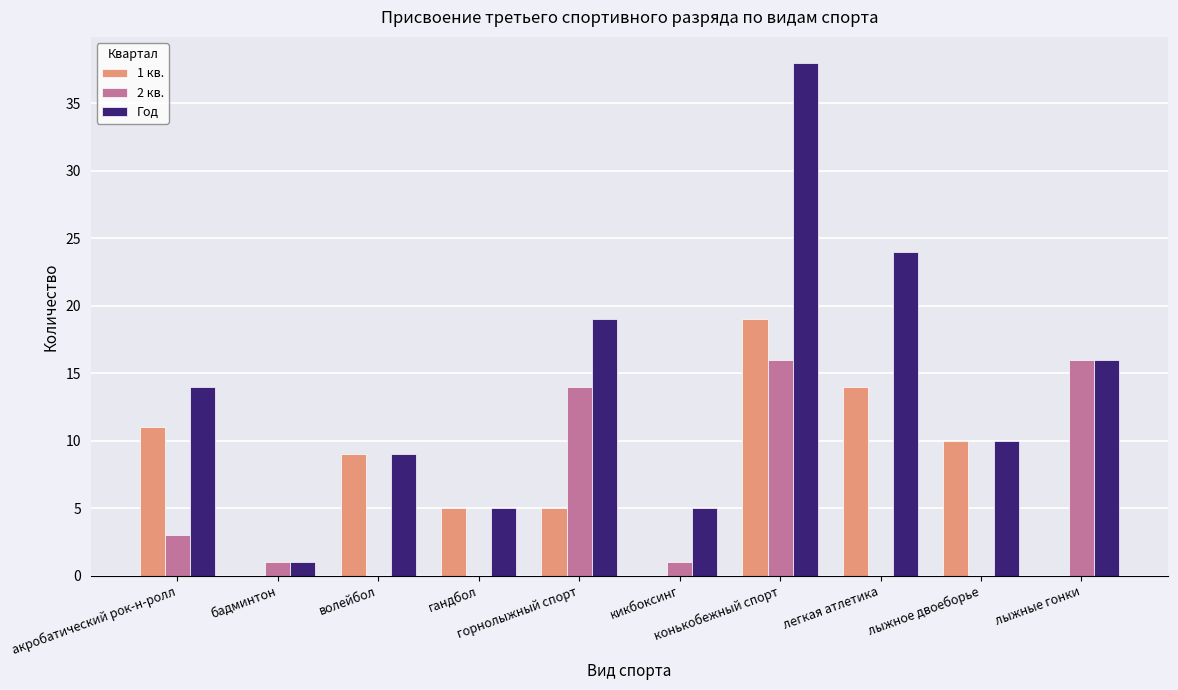

What are all the series names shown in the legend?

1 кв., 2 кв., Год